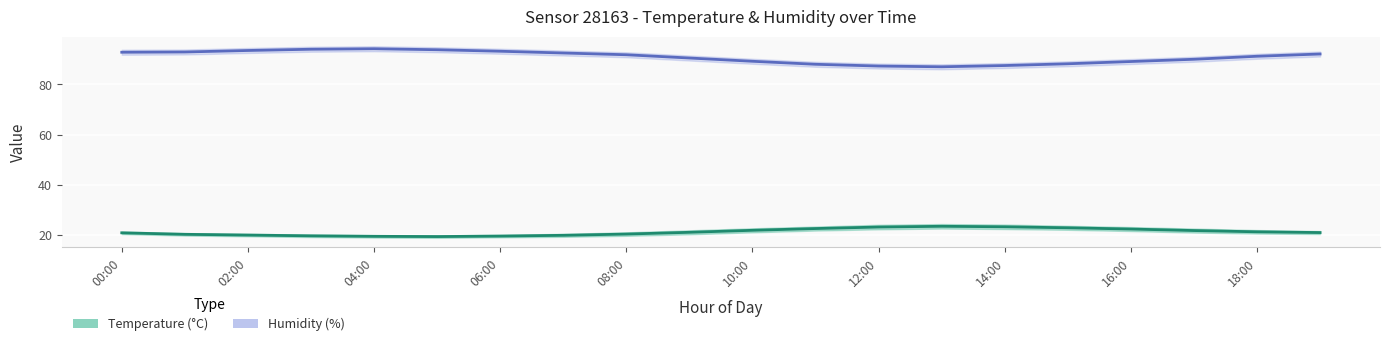

Reading left to right, transcribe all the data shown in this chart.

temperature: 20.8	20.2	19.9	19.6	19.4	19.3	19.5	19.8	20.3	21.0	21.8	22.5	23.1	23.4	23.2	22.8	22.3	21.7	21.2	20.9
temperature_upper: 21.3	20.7	20.4	20.1	19.9	19.8	20.0	20.4	21.0	21.8	22.6	23.3	24.0	24.3	24.1	23.6	23.1	22.5	21.9	21.5
temperature_lower: 20.3	19.7	19.4	19.1	18.9	18.8	19.0	19.2	19.6	20.2	21.0	21.7	22.2	22.5	22.3	22.0	21.5	20.9	20.5	20.3
humidity: 92.8	92.9	93.5	94.0	94.2	93.8	93.2	92.5	91.8	90.5	89.2	88.0	87.3	87.0	87.5	88.2	89.1	90.0	91.2	92.1
humidity_upper: 93.8	93.9	94.5	95.0	95.2	94.8	94.2	93.5	92.8	91.5	90.2	89.0	88.3	88.0	88.5	89.2	90.1	91.0	92.2	93.1
humidity_lower: 91.8	91.9	92.5	93.0	93.2	92.8	92.2	91.5	90.8	89.5	88.2	87.0	86.3	86.0	86.5	87.2	88.1	89.0	90.2	91.1